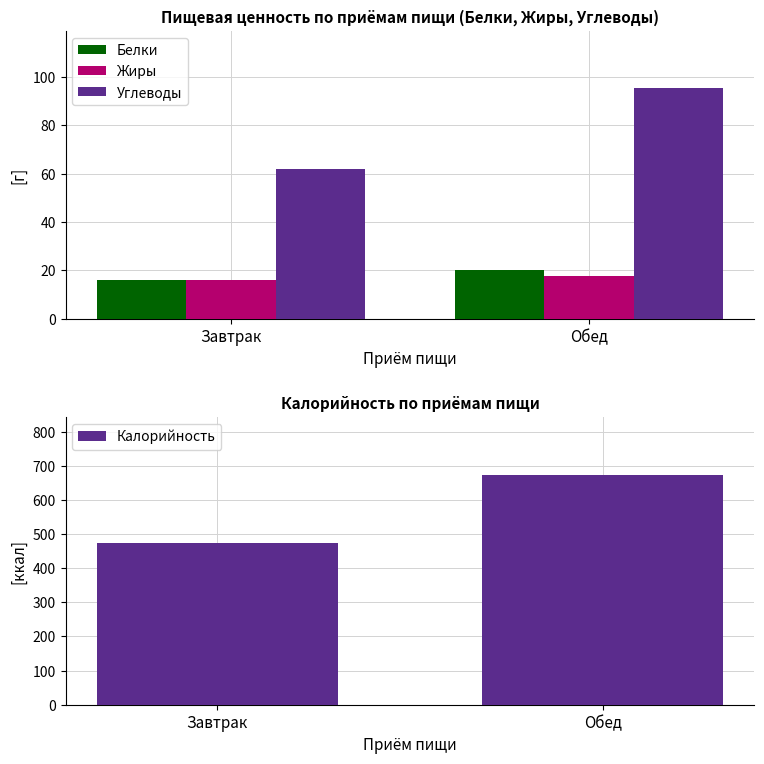

What is the difference between the highest and lowest values at Завтрак?

459.0